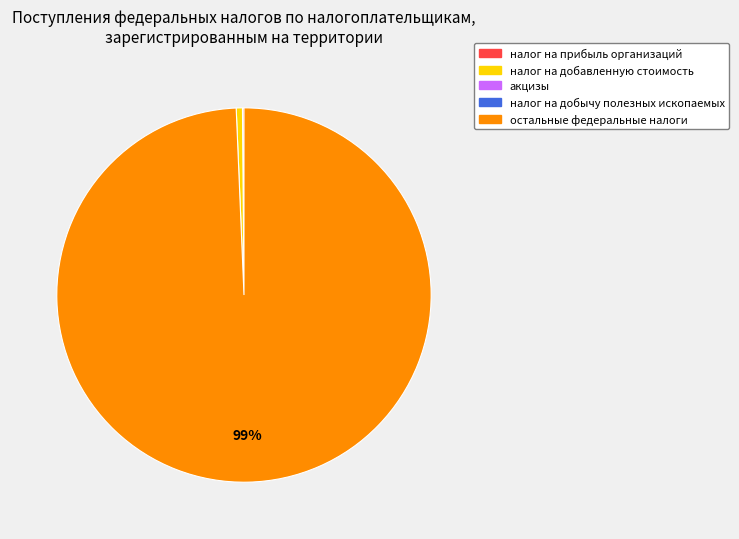

To the nearest percent, what is the average slice percentage?

33%